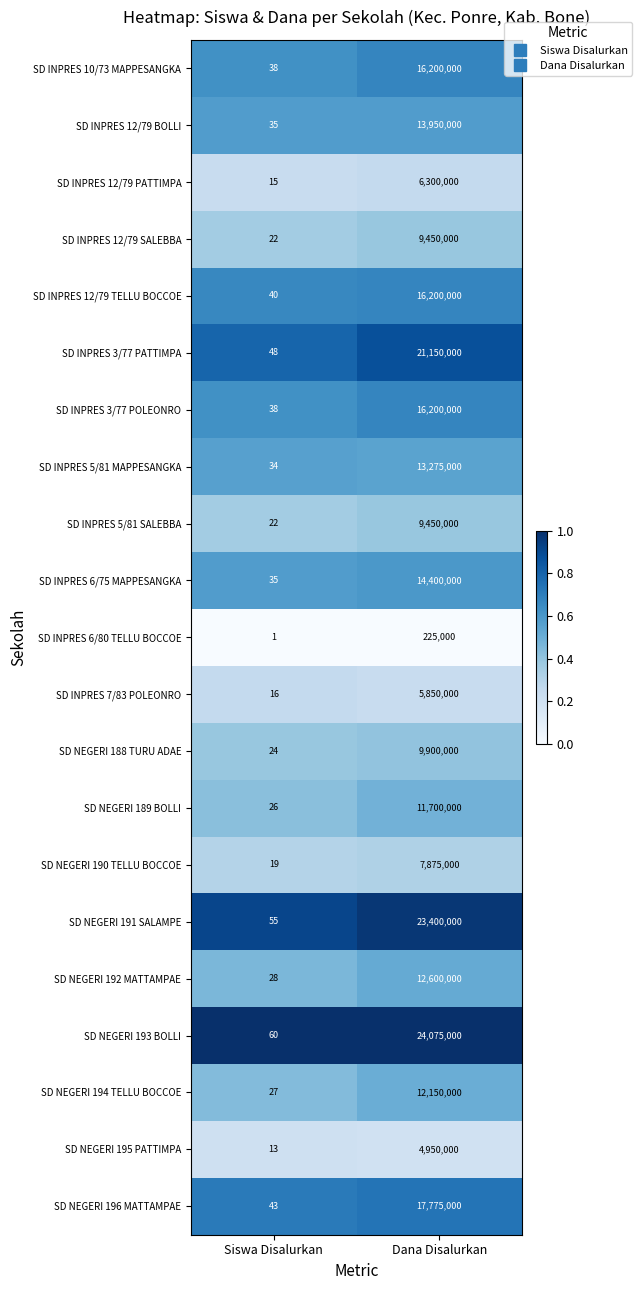

Where is SD INPRES 5/81 MAPPESANGKA nearest to the value 6637517?

Siswa Disalurkan